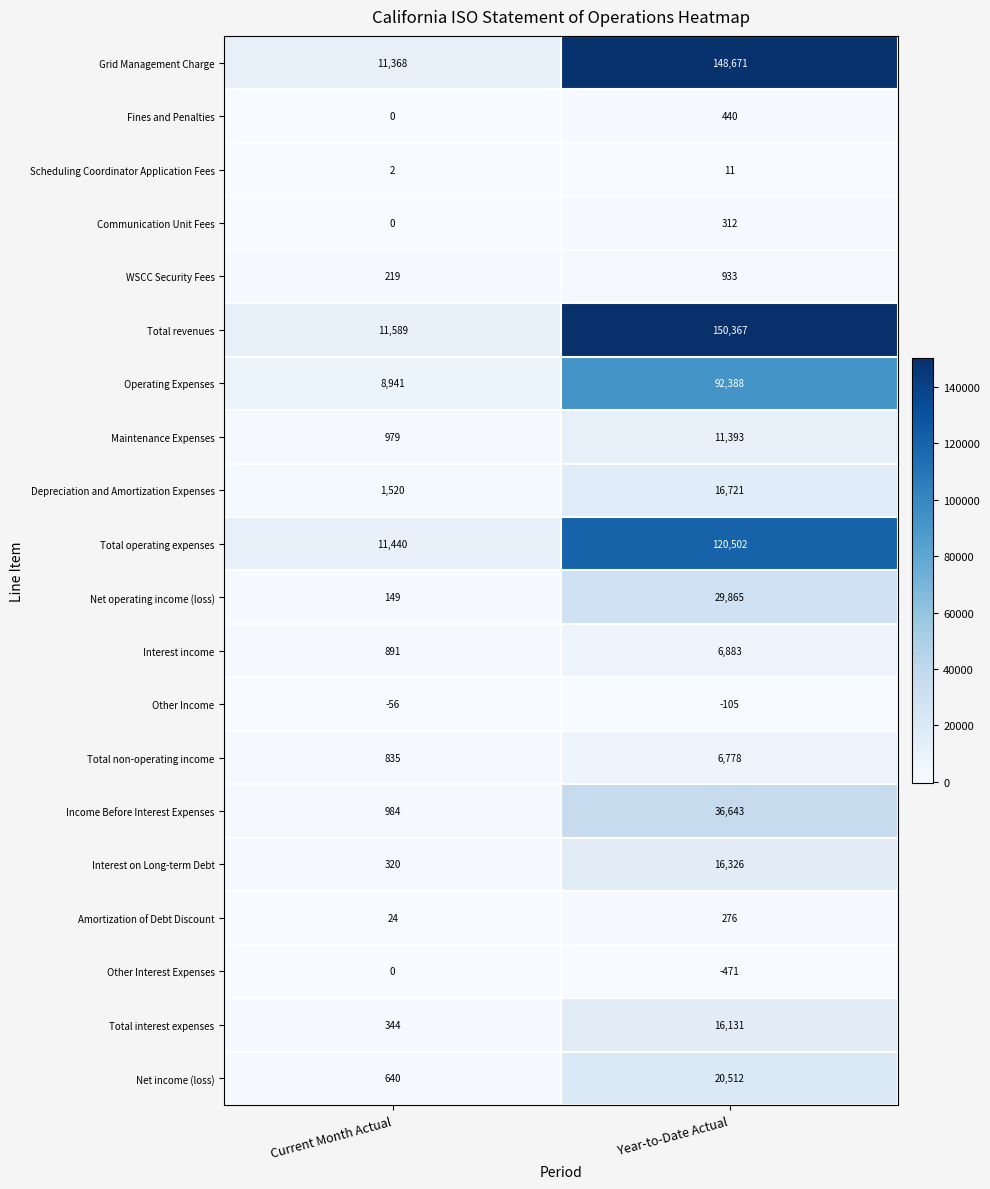

What is the spread (max minus min) of values at Current Month Actual?

11645